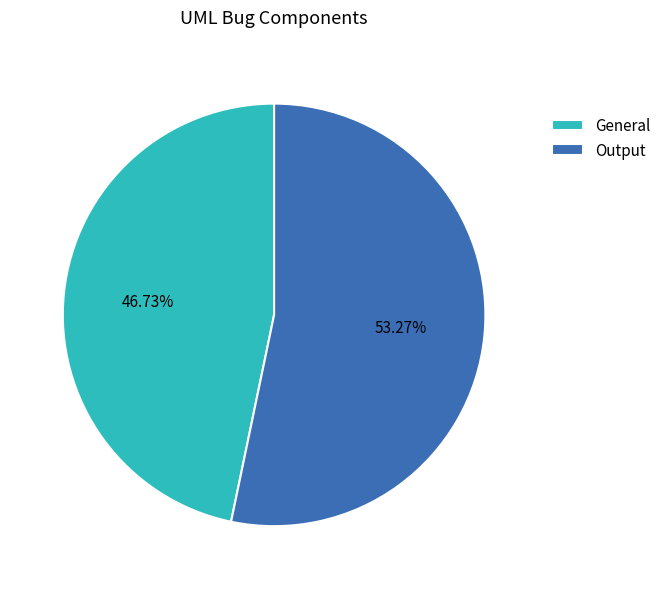

What percentage is NOT represented by General?

53.3%